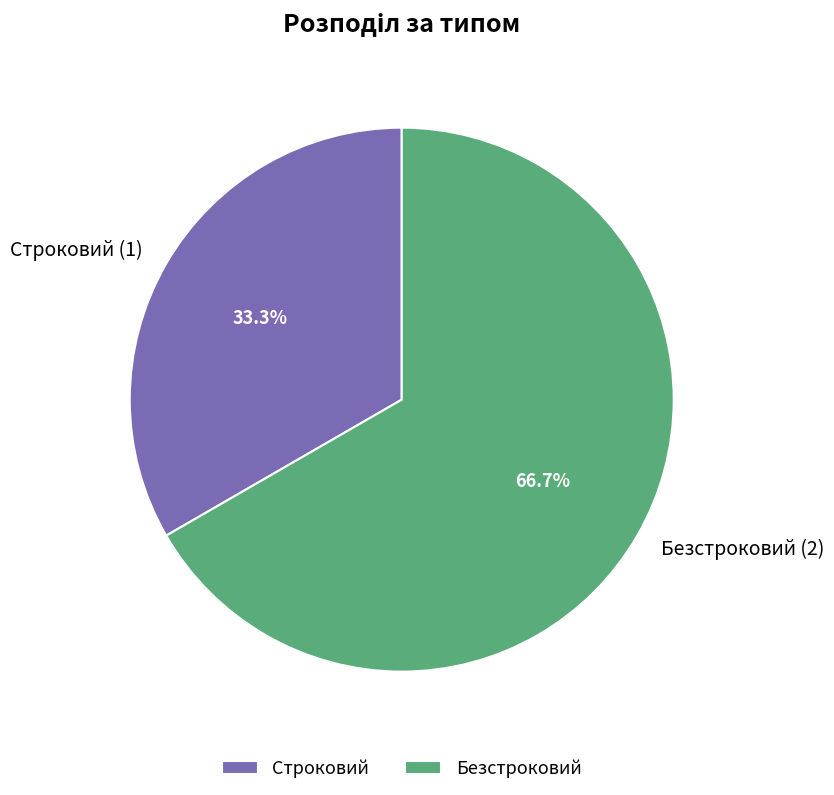

To the nearest percent, what portion does Строковий represent?

33%